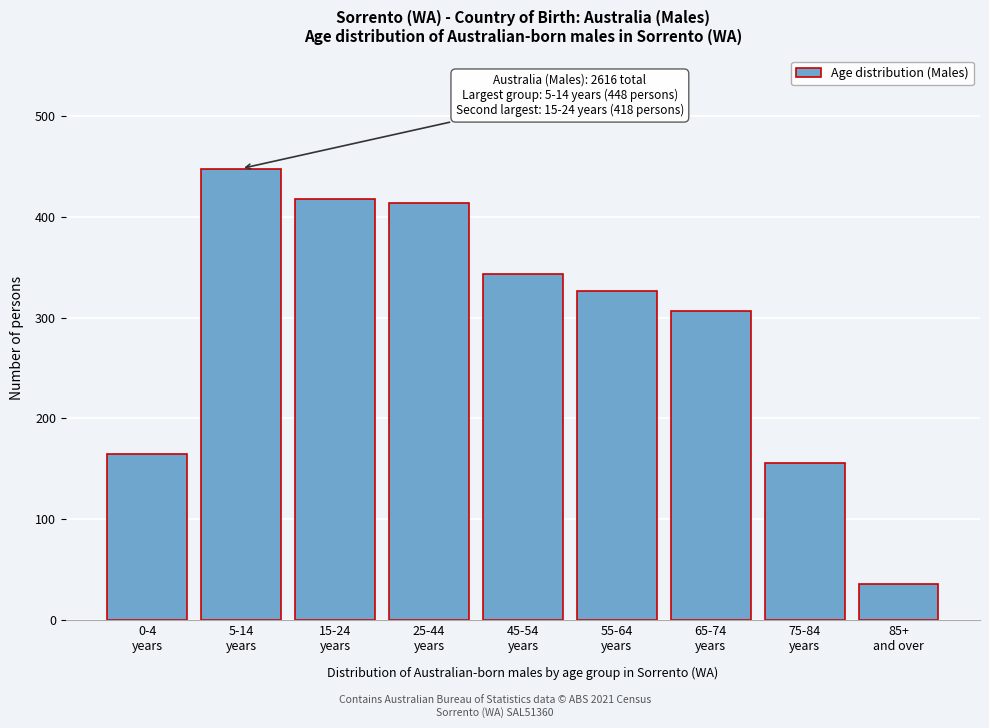

Reading left to right, list all the values displayed in this chart.

165	448	418	414	343	326	307	156	36